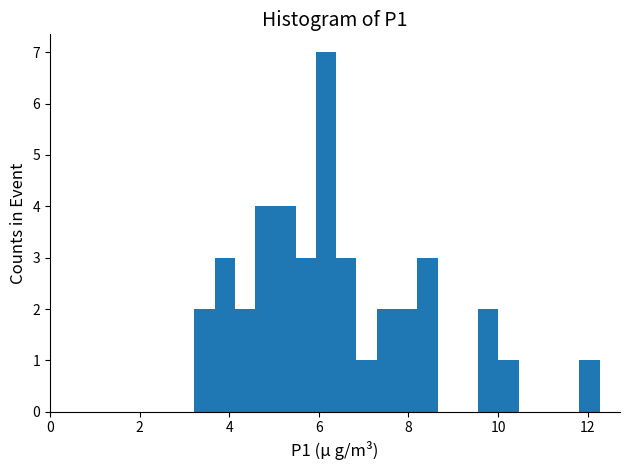

Around what value on the x-axis is the tallest bar? Give the approximate position of its centre, as read against the axis.

6.2